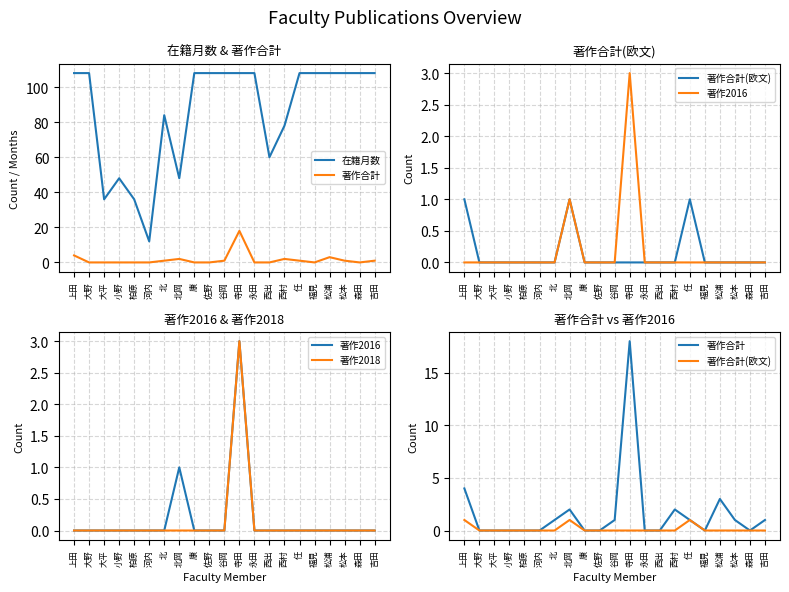

Rank the series by their maximum value, from lowest to highest.

著作合計(欧文), 著作2016, 著作2018, 著作合計, 在籍月数